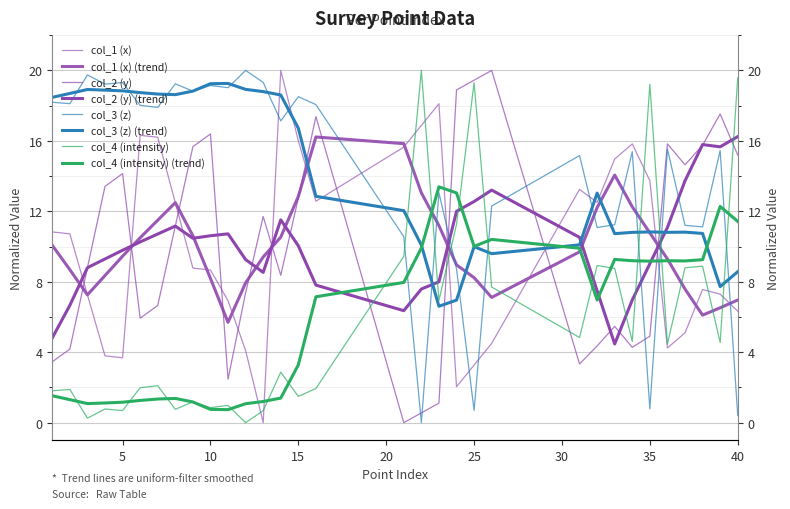

Which series ends up on top after the final intersection of col_4 and col_1?

col_4